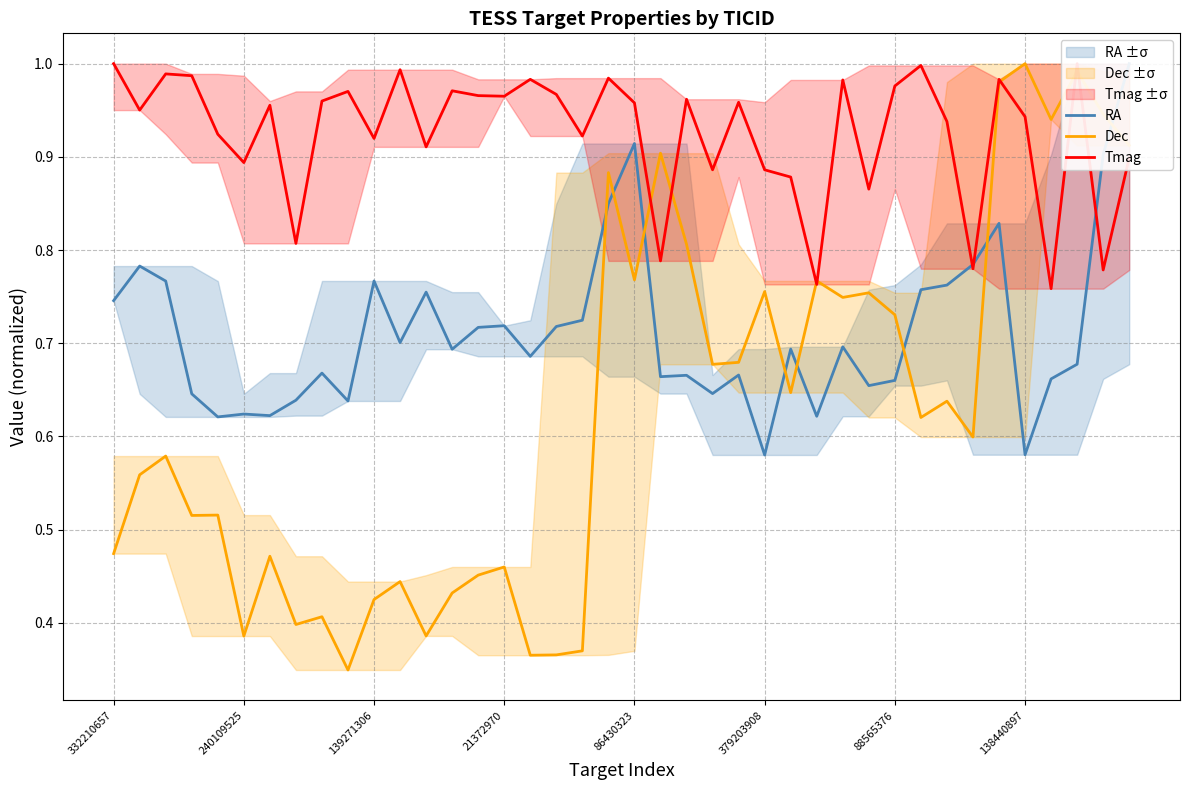

At which category is the sum across all series the highest?

39